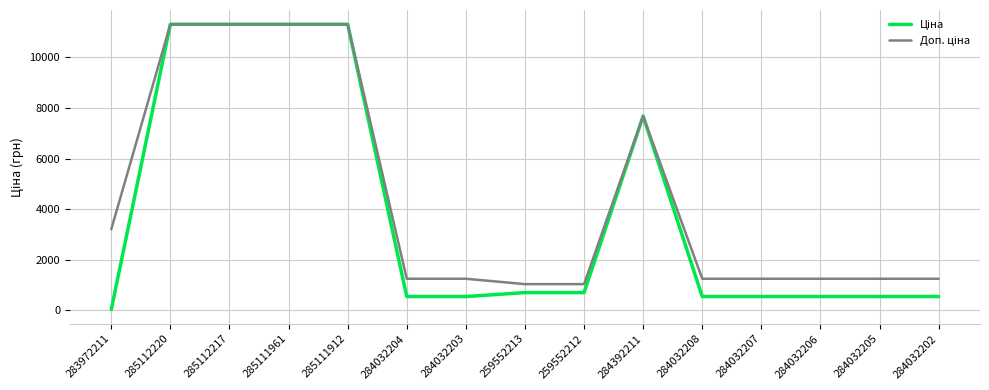

Which category has the lowest value across all series?

283972211